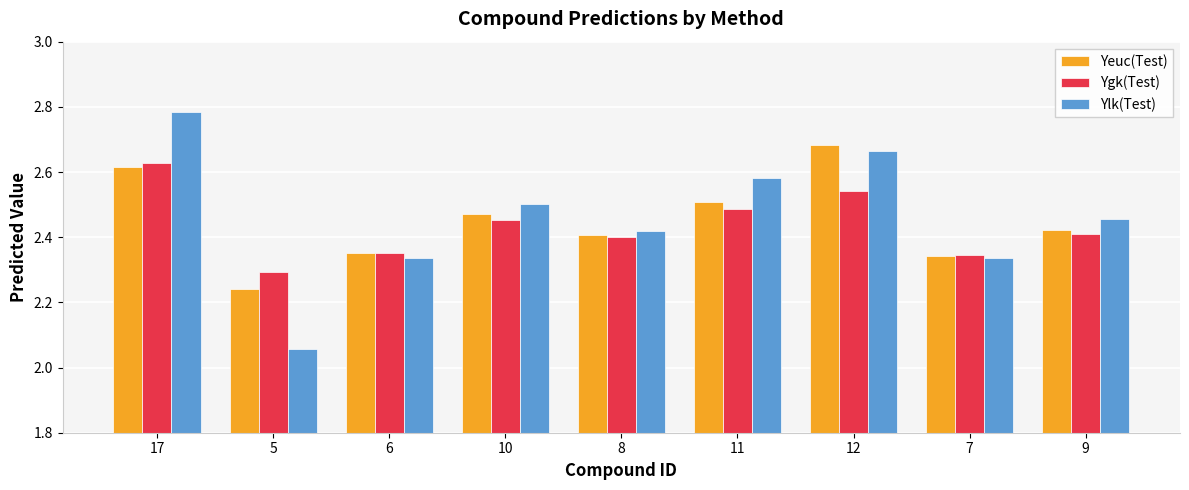

How many series are shown in this chart?

3